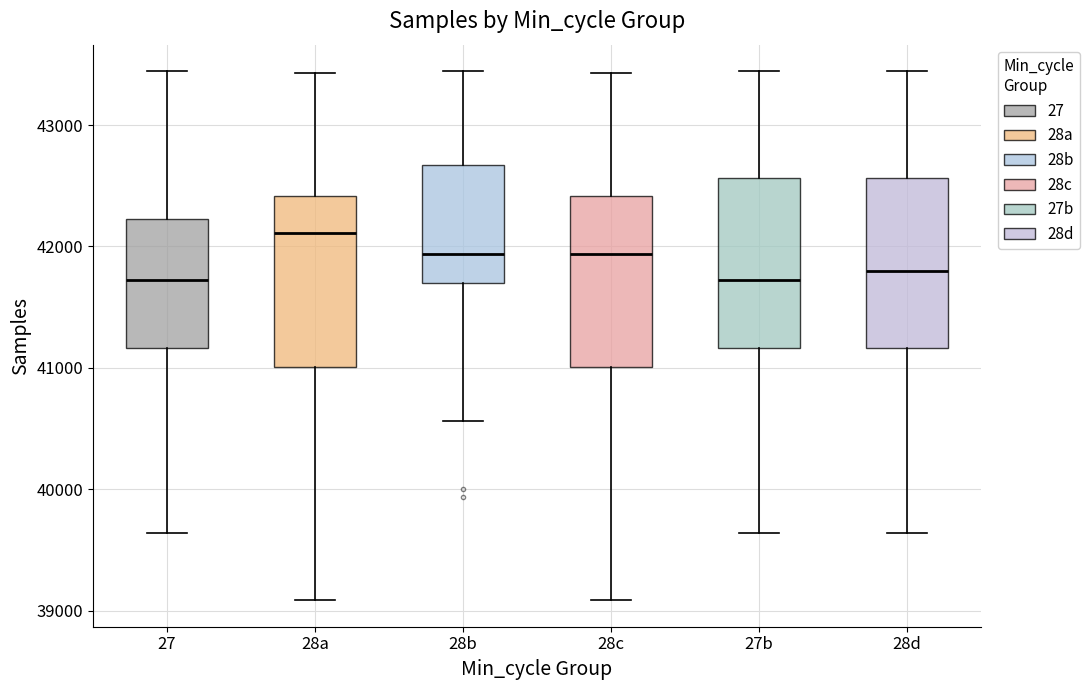

Reading left to right, read every box against the y-axis: the position of its median line, the range the box covers, and the ends of its whiskers. The values are not printed on the chart, so give them approximately, as read against the axis.

27: median 41700, box 41200 to 42200, whiskers 39600 to 43400
28a: median 42100, box 41000 to 42400, whiskers 39100 to 43400
28b: median 41900, box 41700 to 42700, whiskers 40600 to 43400
28c: median 41900, box 41000 to 42400, whiskers 39100 to 43400
27b: median 41700, box 41200 to 42600, whiskers 39600 to 43400
28d: median 41800, box 41200 to 42600, whiskers 39600 to 43400